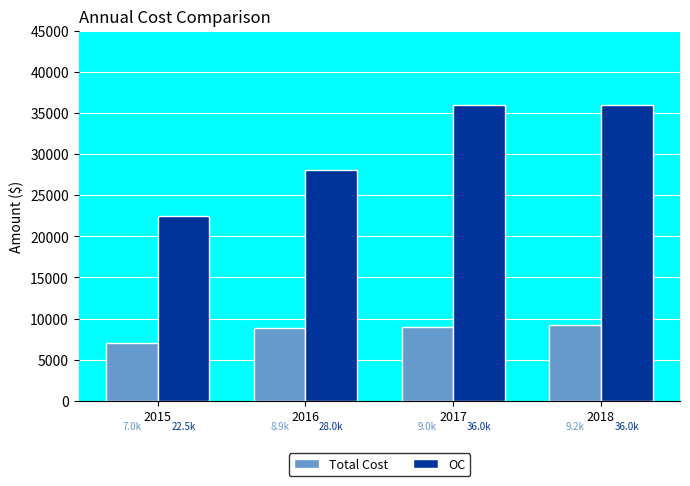

How many bars are there in total?

8